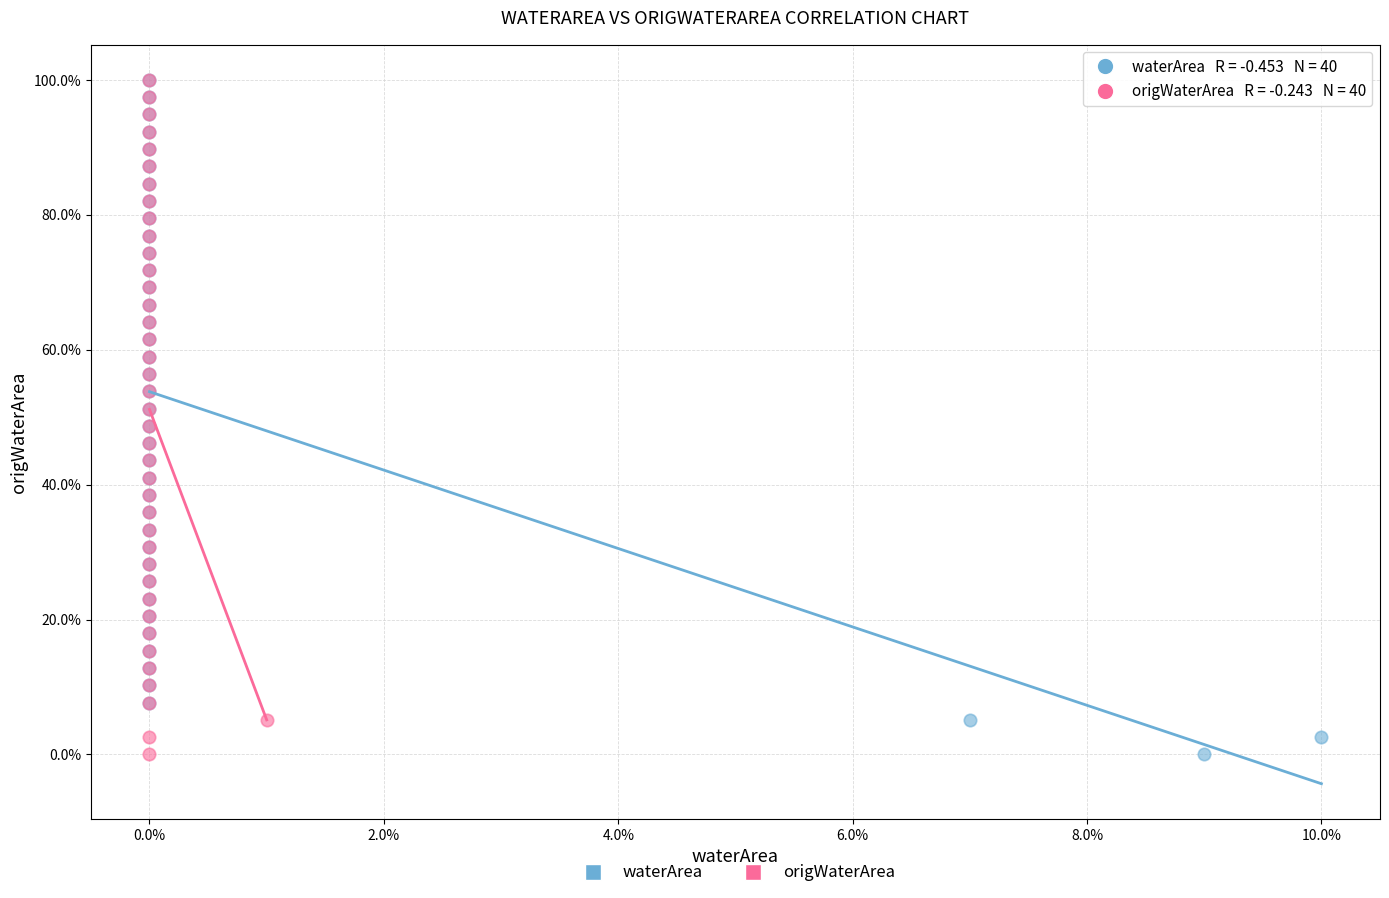

What are all the series names shown in the legend?

waterArea, origWaterArea